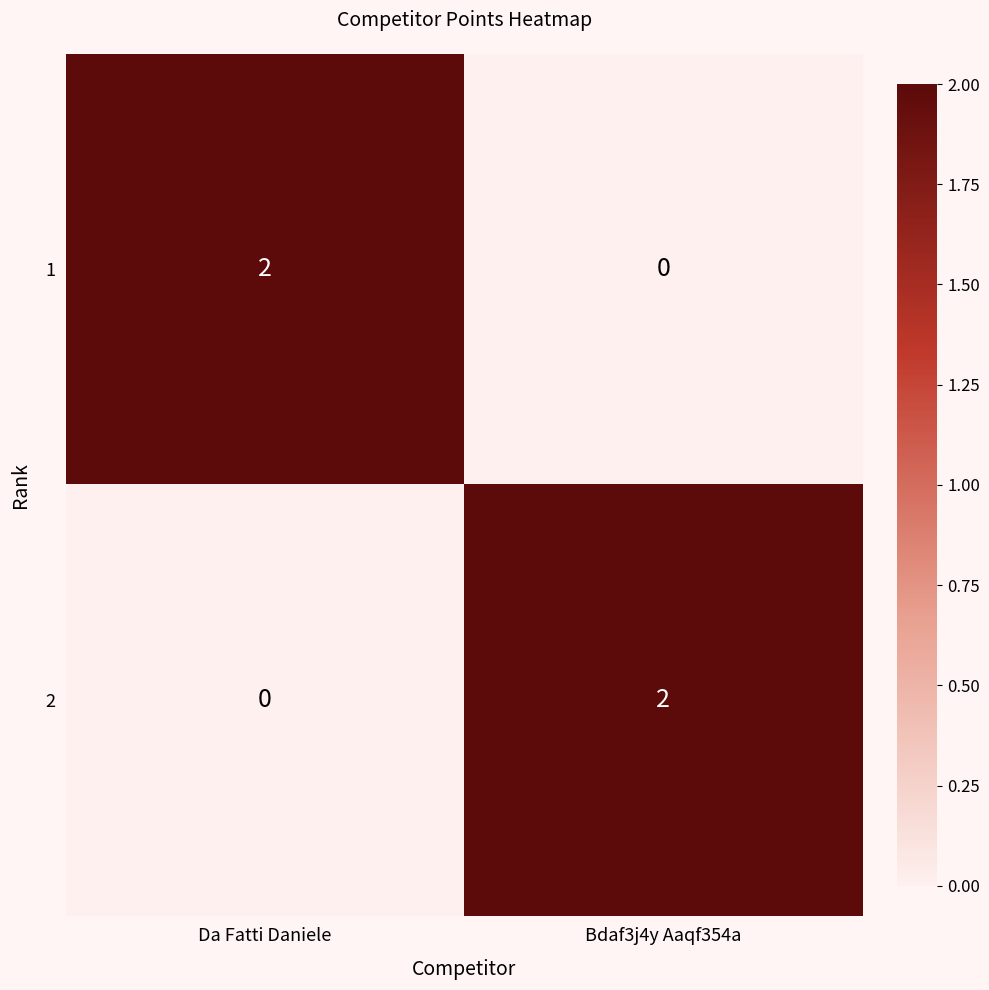

True or false: 2 has a value of 0 at Da Fatti Daniele.

True